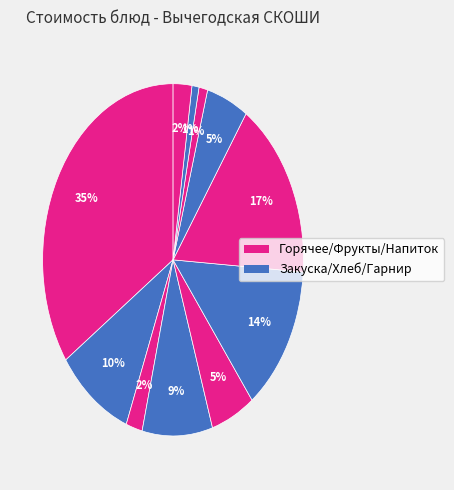

Count the number of slices in the pie.

11